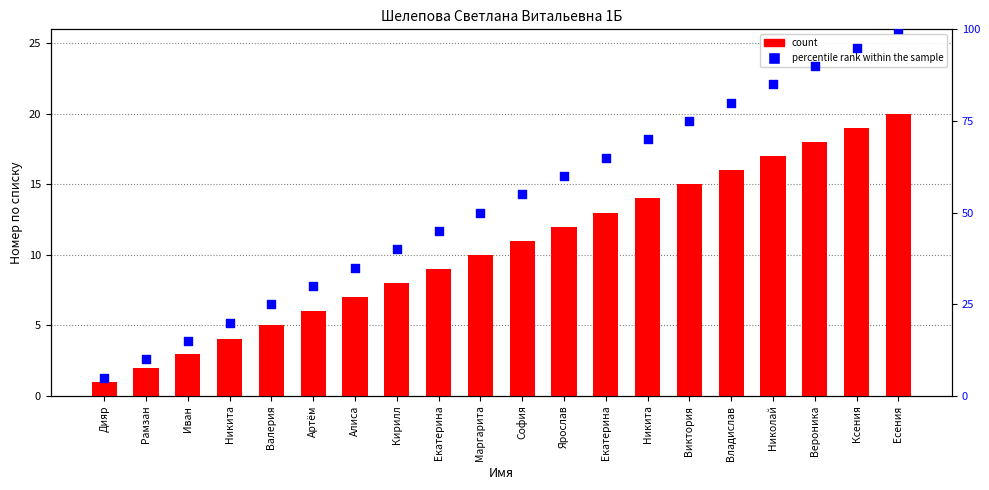

What are all the series names shown in the legend?

count, percentile rank within the sample